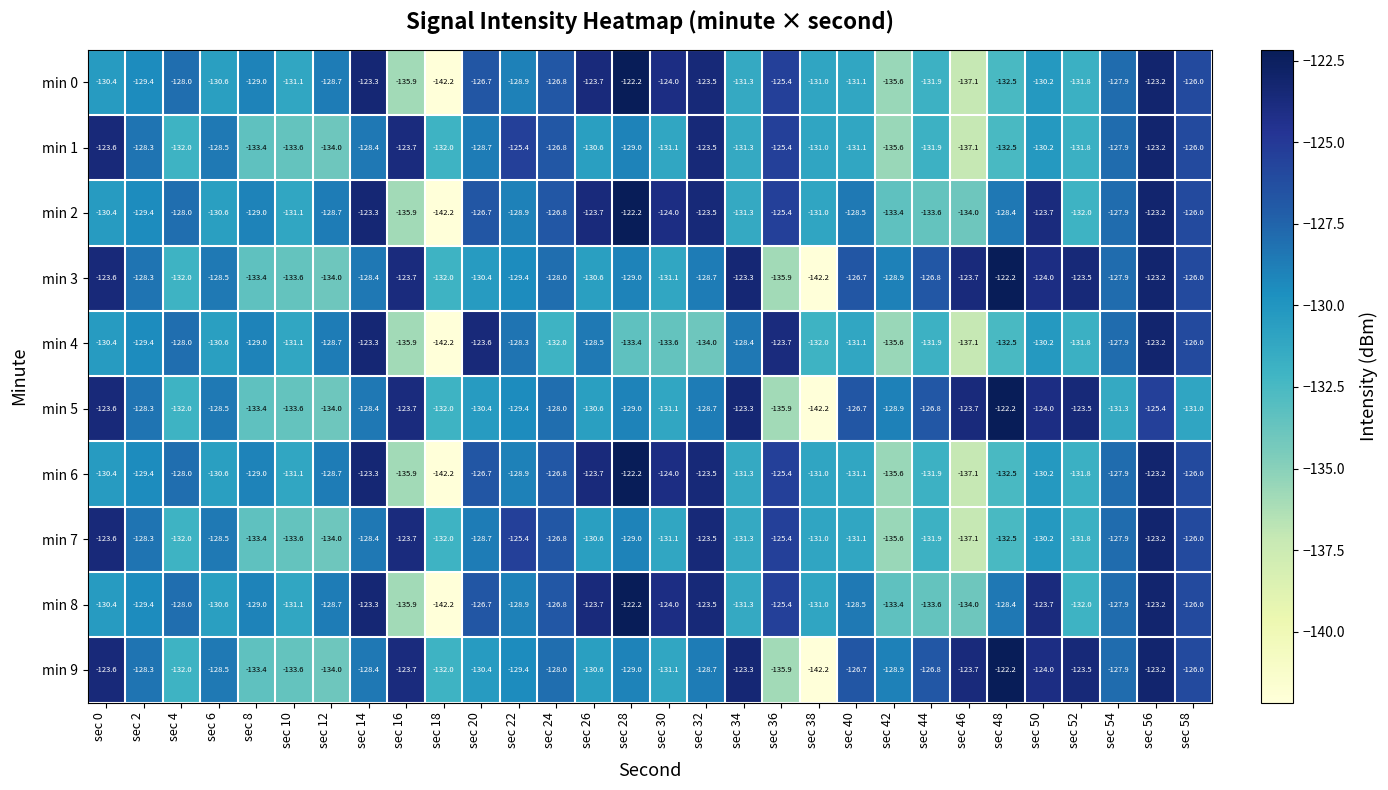

Is it true that min 4 equals -131.9 at sec 44?

True